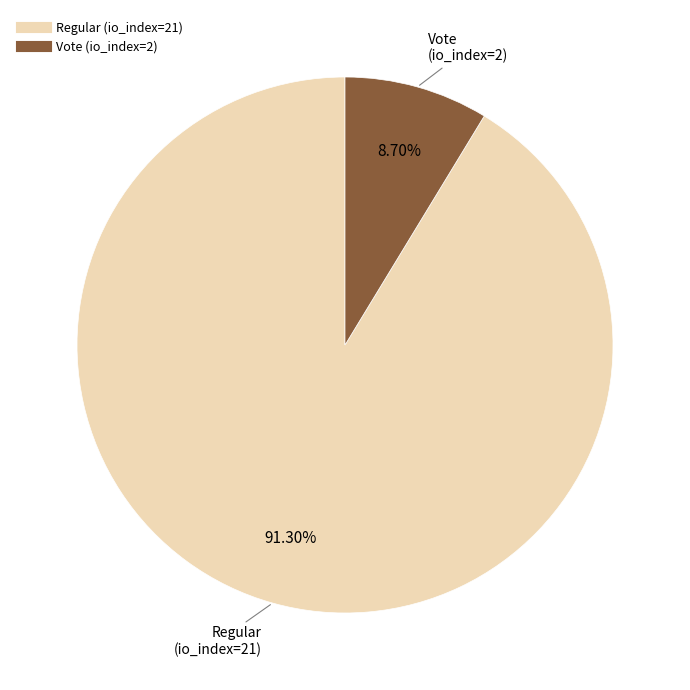

Which slice is the smallest?

Vote (io_index=2)